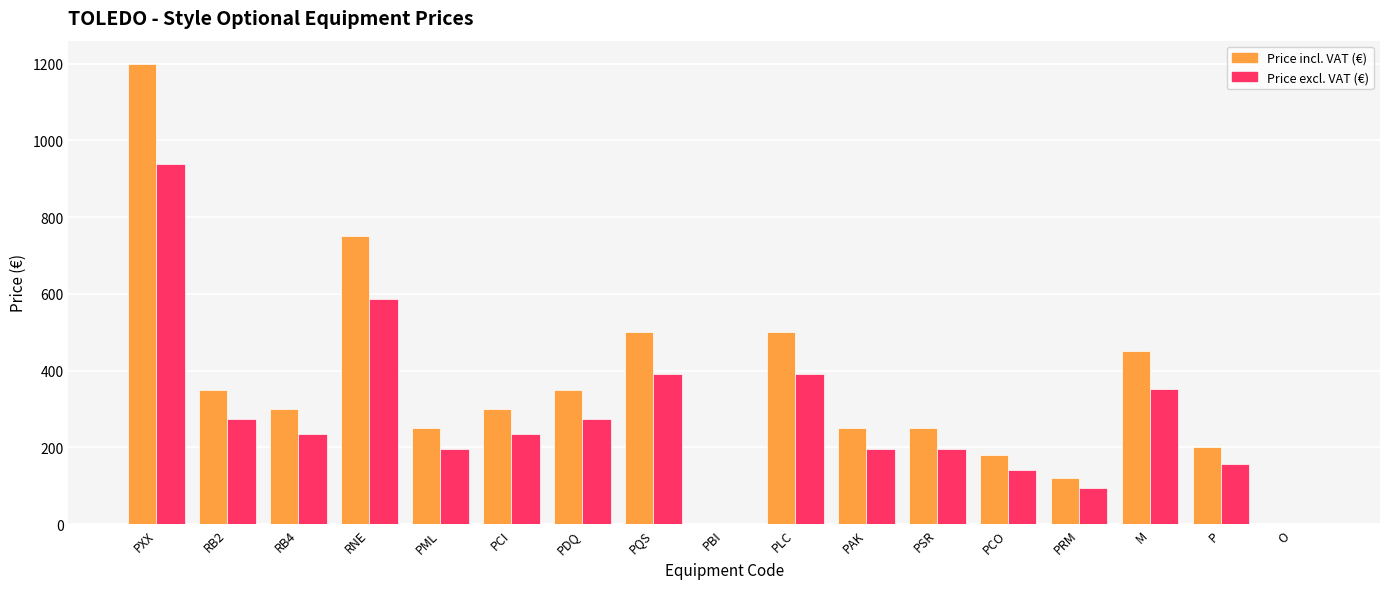

At which category is the sum across all series the highest?

PXX